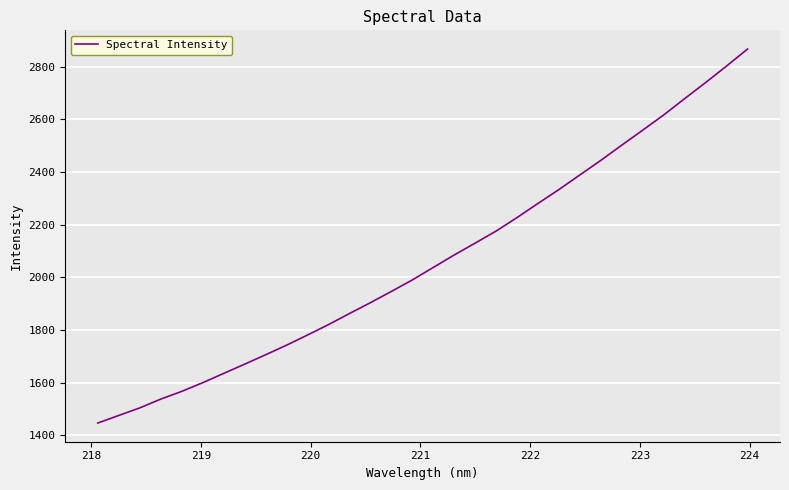

What is the difference between the maximum and minimum values?

1419.4